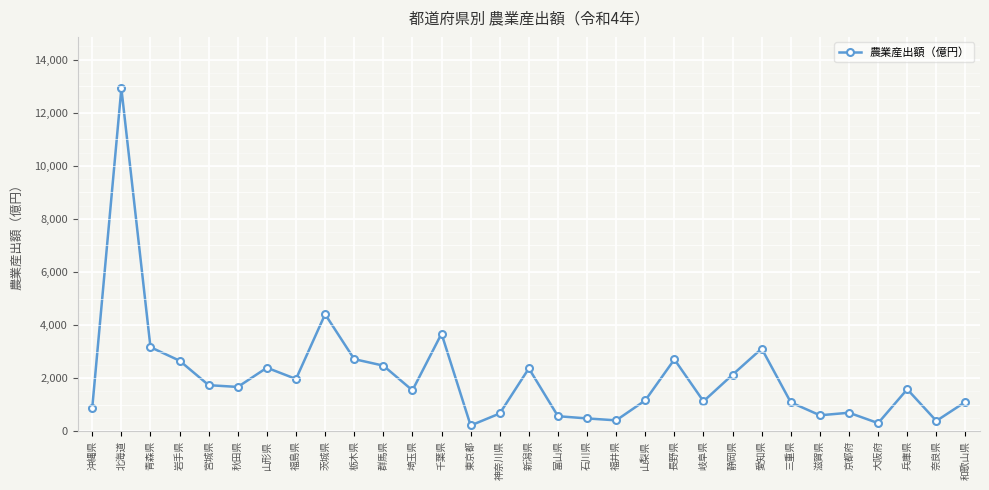

At which category does the data reach its first local peak?

北海道